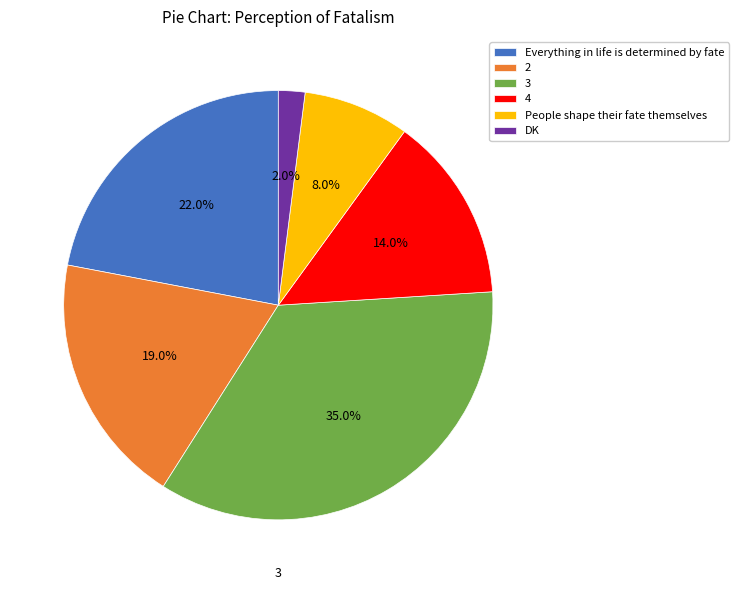

Which category has the smallest portion of the pie?

DK